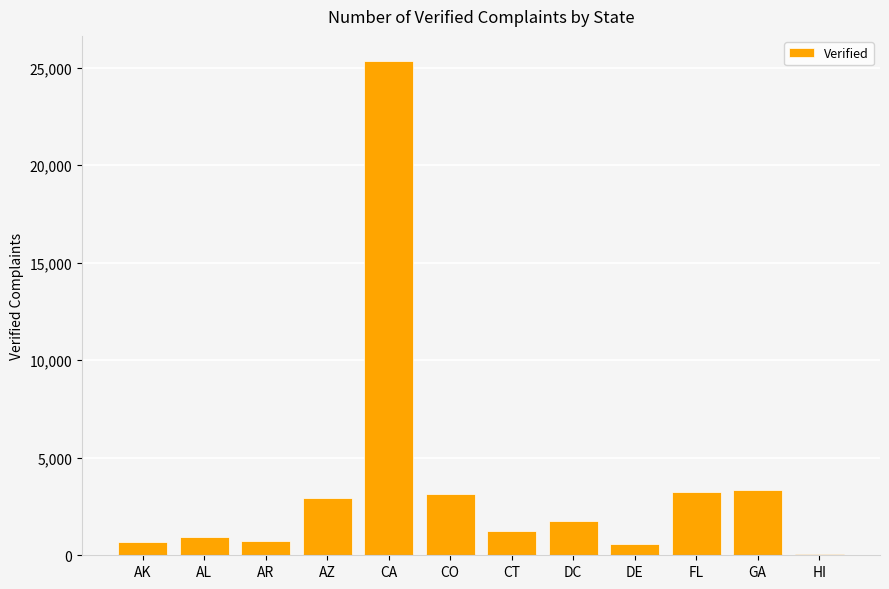

How many data points does each series have?

12